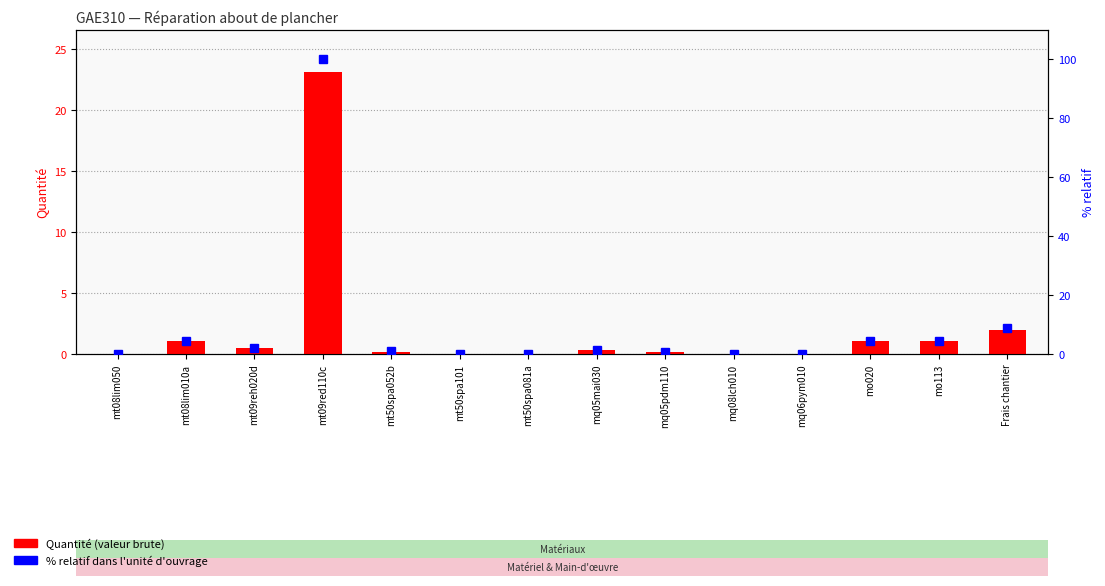

What is the maximum value for % relatif (normalisé)?

100.0